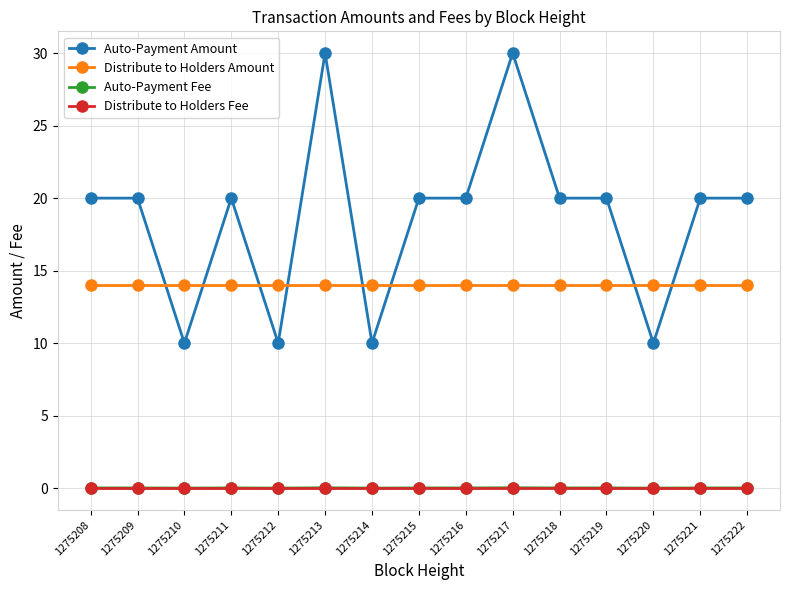

Which series has the largest total across all categories?

Auto-Payment Amount